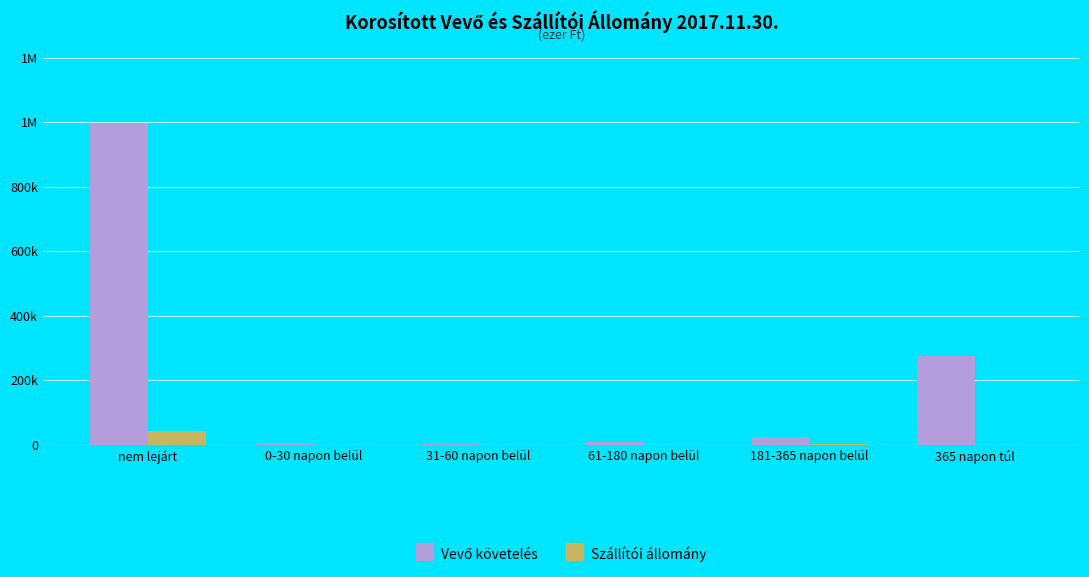

Are the bars grouped side by side (vs. stacked)?

Yes